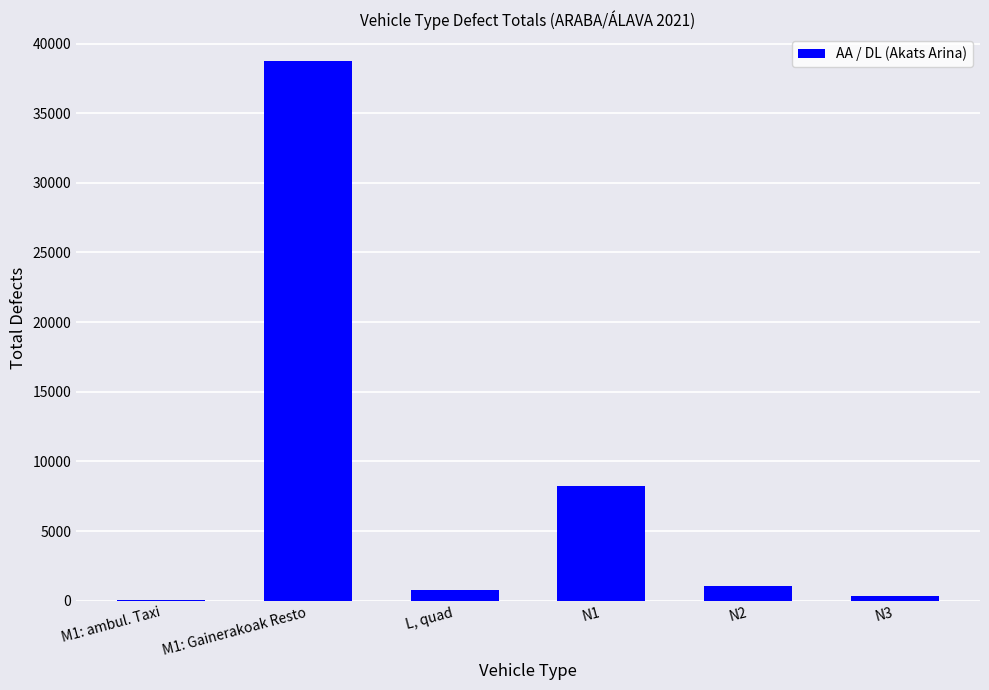

Between N2 and N3, which is larger?

N2